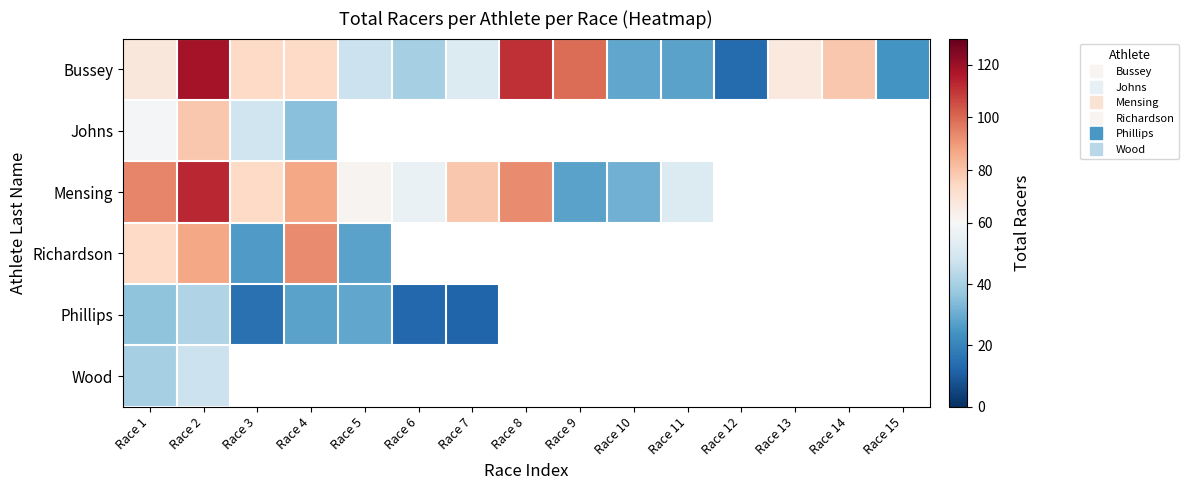

At which label does Richardson reach its minimum?

Race 3